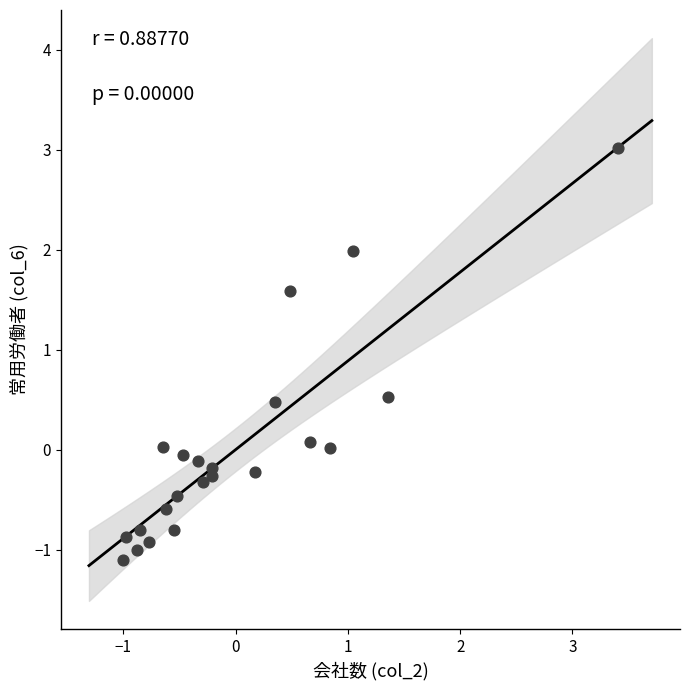

What is the range of X values (max minus min)?

4.4